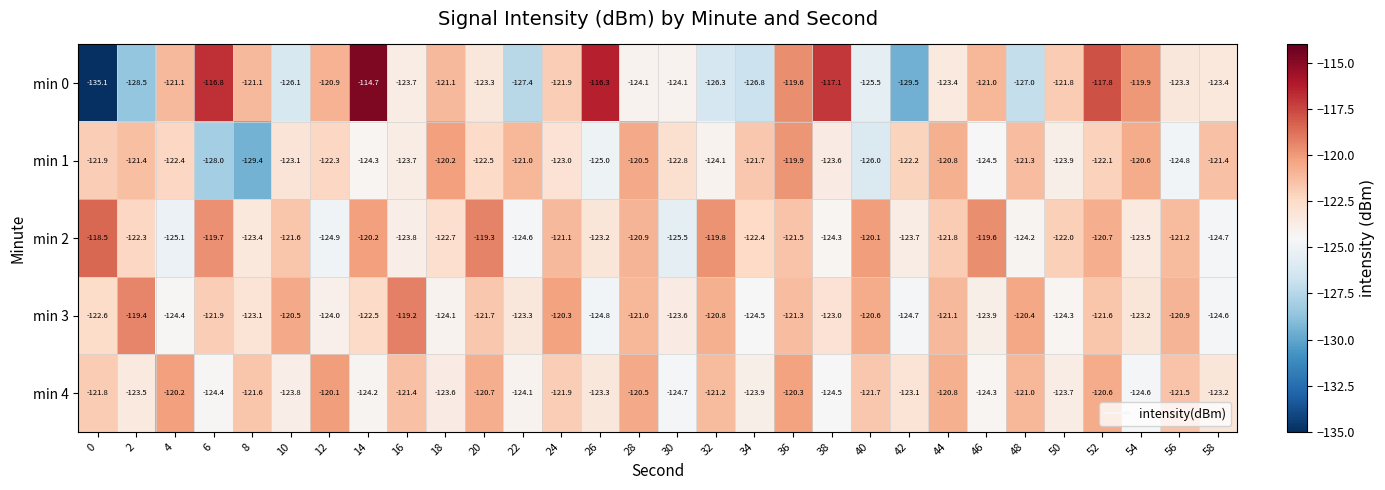

What is the difference between the maximum and minimum values in the min 0 series?

20.4